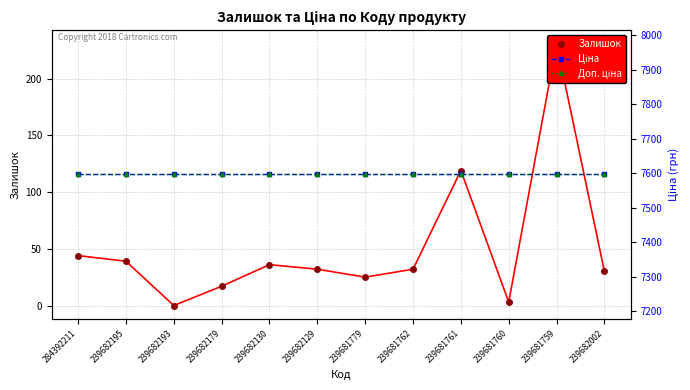

Between 284392211 and 239681760, which series saw the biggest shift?

Залишок